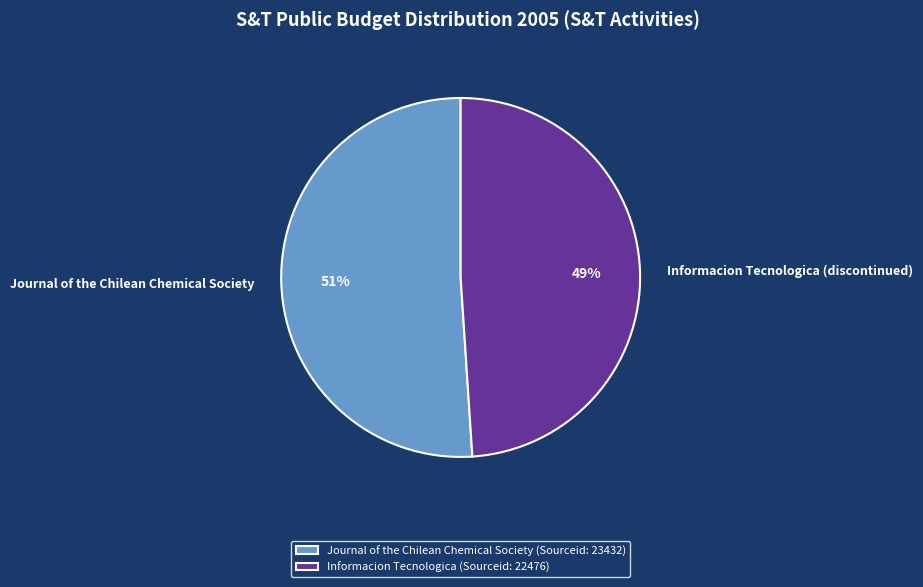

The Informacion Tecnologica (discontinued) slice represents 49% of the pie. True or false?

True